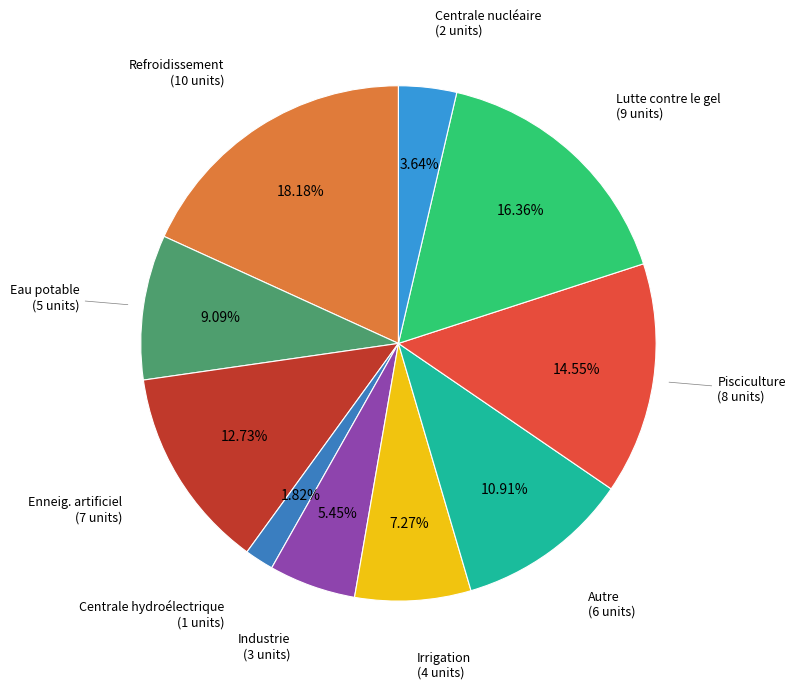

Is there any slice that represents more than half of the pie?

No